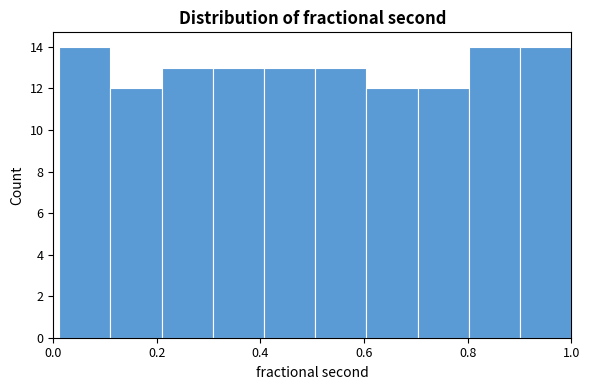

What is the height of the bar covering 0.20 to 0.30 on the x-axis? Neither the bar edges nor the heights are printed on the chart, so give them approximately, as read against the axes.

13